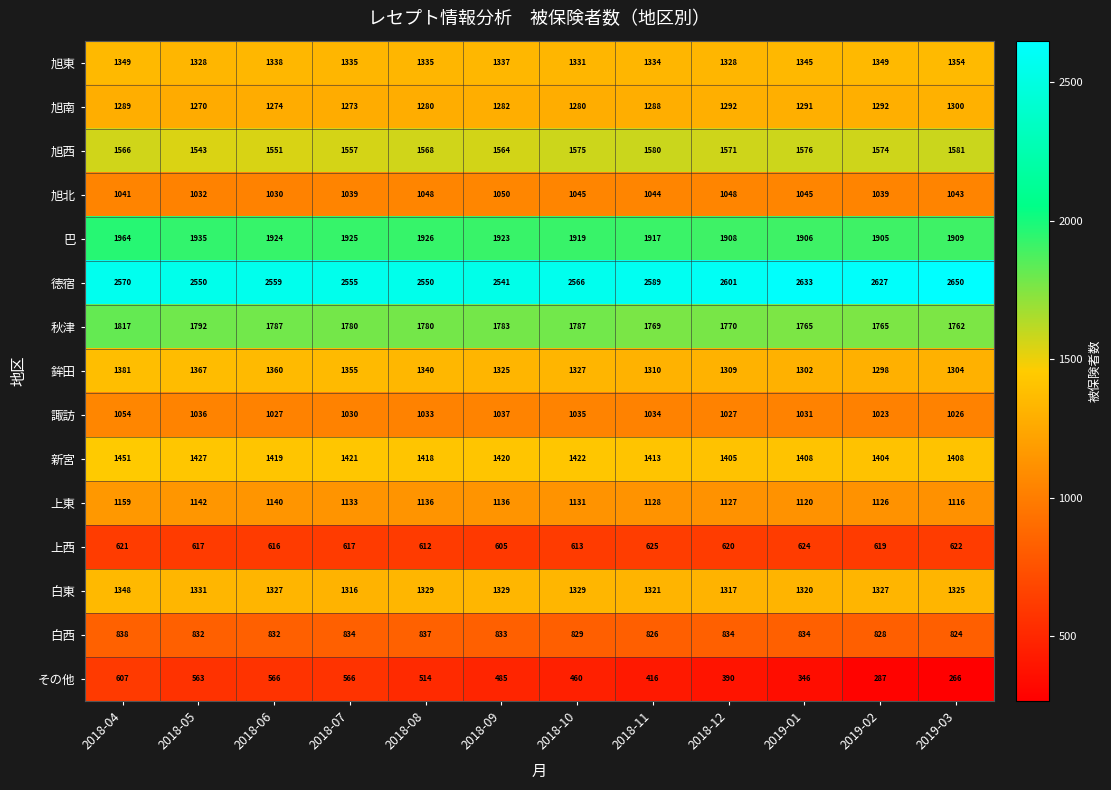

Which series has the largest total across all categories?

徳宿